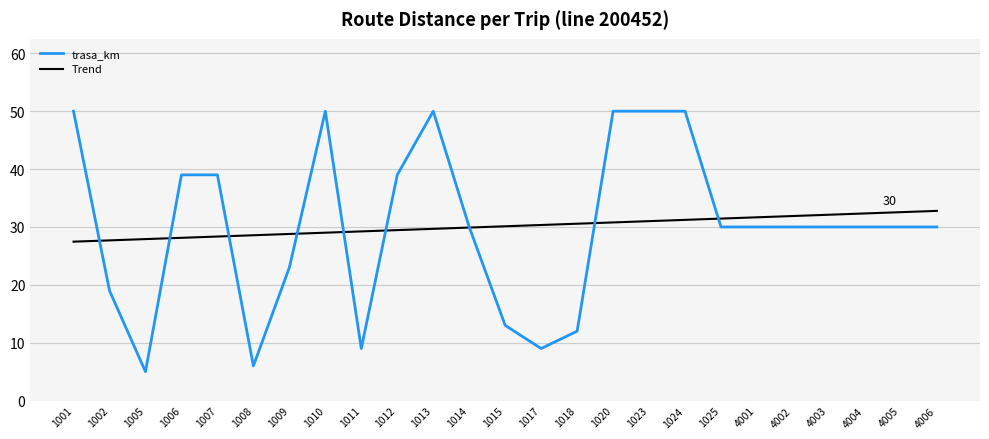

The Trend series shows 49.0 at 1025. True or false?

False